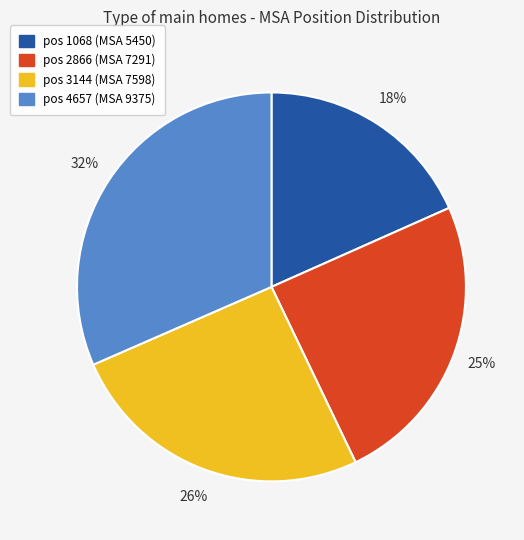

Between pos 4657 (MSA 9375) and pos 3144 (MSA 7598), which is larger?

pos 4657 (MSA 9375)